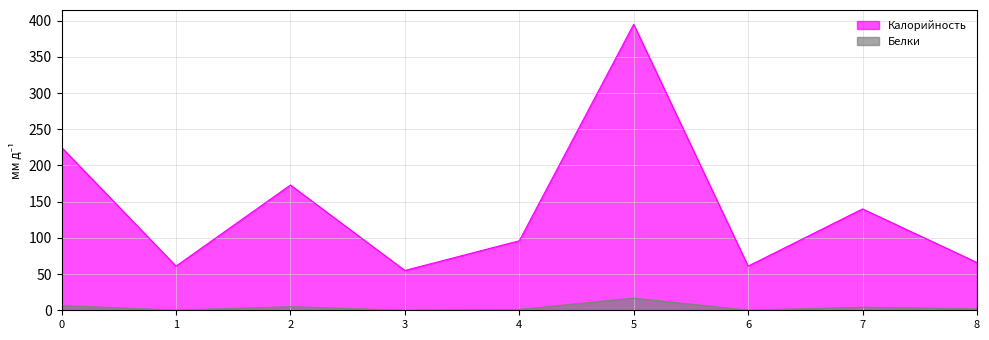

Rank the series by their maximum value, from highest to lowest.

Калорийность, Белки